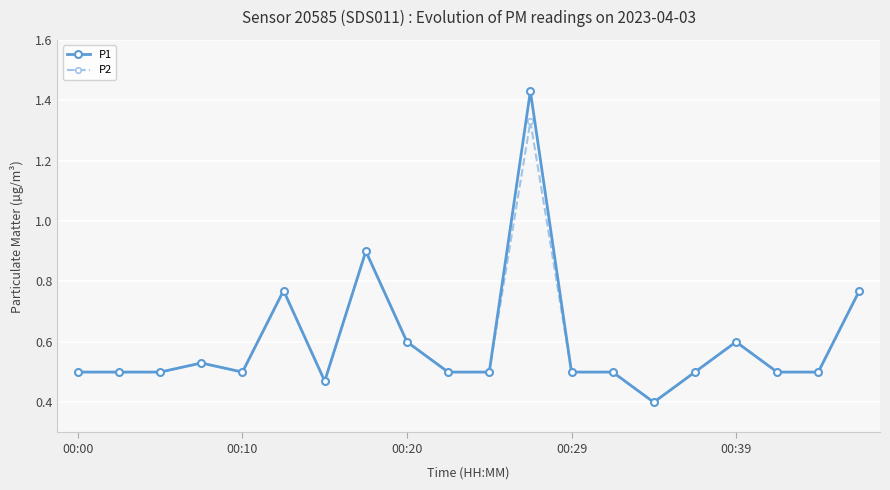

True or false: P1 has more than 1 interior local peaks.

True